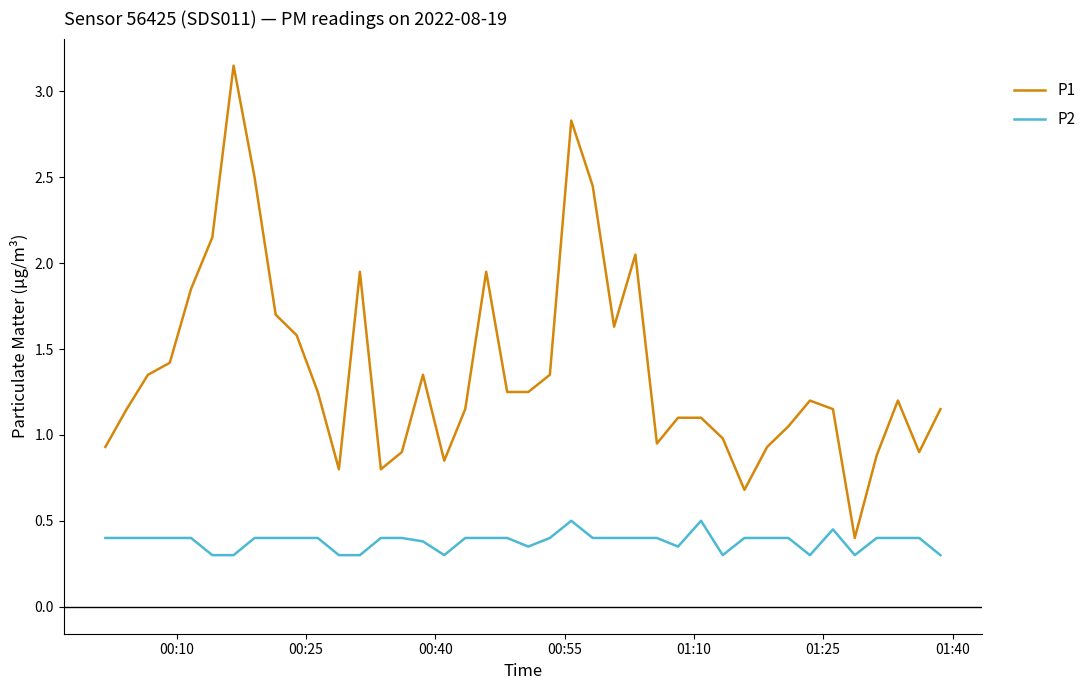

Which series has the largest total across all categories?

P1